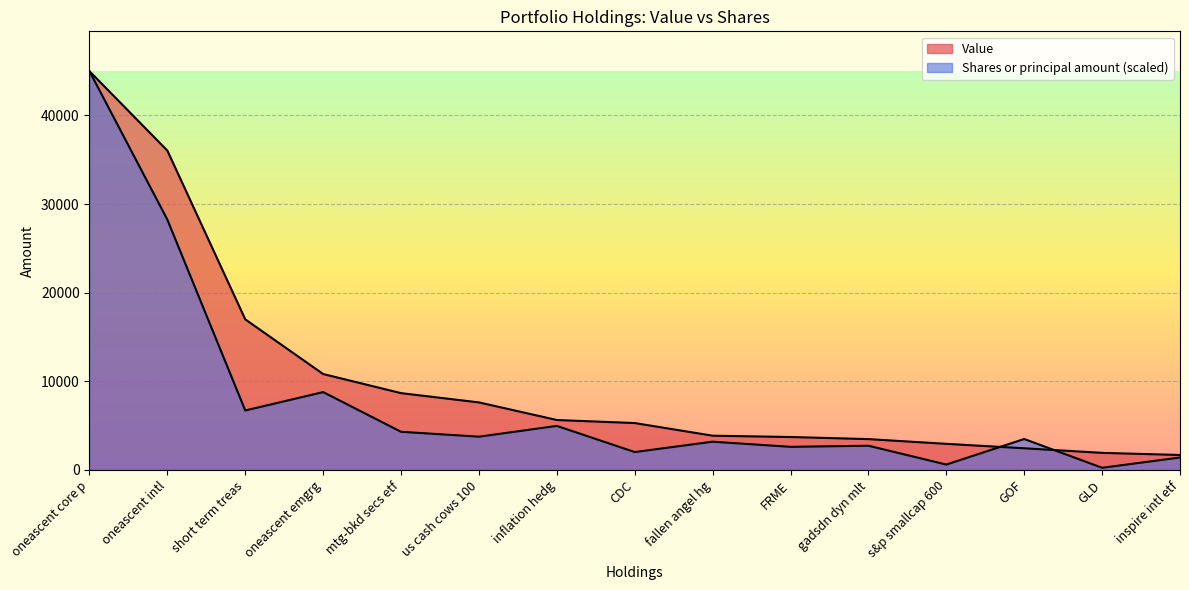

List the labels in order of Value value, largest first.

oneascent core p, oneascent intl, short term treas, oneascent emgrg, mtg-bkd secs etf, us cash cows 100, inflation hedg, CDC, fallen angel hg, FRME, gadsdn dyn mlt, s&p smallcap 600, GOF, GLD, inspire intl etf